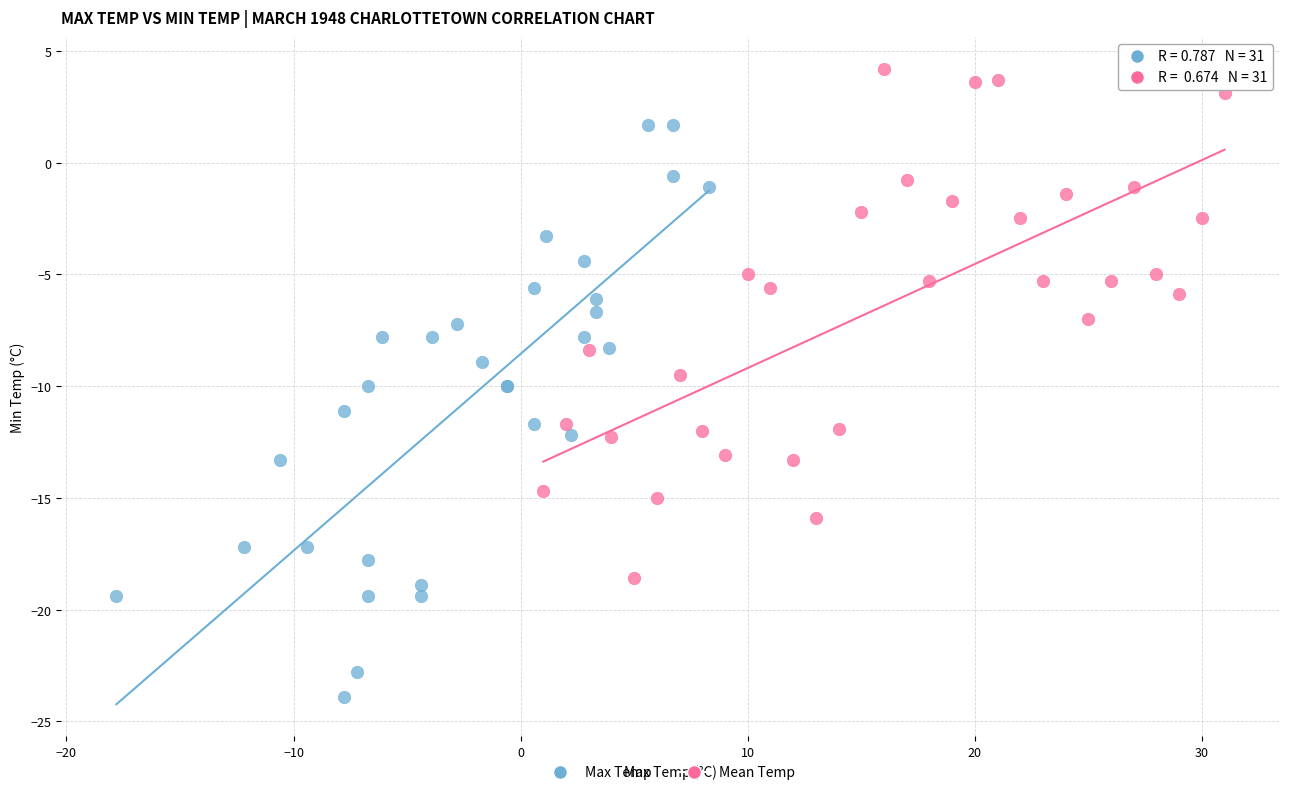

Which series contains the highest Y value?

Mean Temp